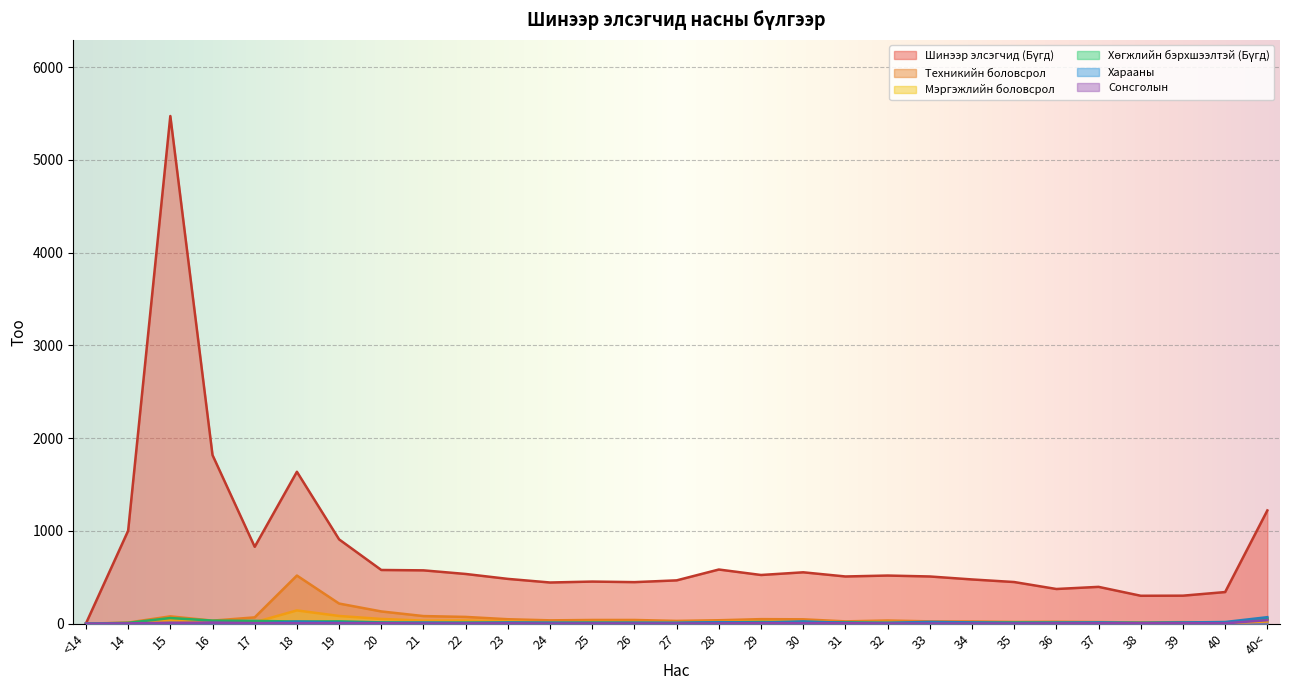

Reading left to right, list all the values displayed in this chart.

Шинээр элсэгчид (Бүгд): 2	1002	5474	1818	829	1638	909	579	575	536	483	444	454	448	467	584	525	554	509	519	509	477	449	374	397	301	302	341	1221
Техникийн боловсрол: 0	12	79	33	68	519	217	132	82	73	48	36	40	40	30	37	49	47	25	34	25	24	19	21	18	12	17	12	55
Мэргэжлийн боловсрол: 0	5	38	16	15	143	83	51	33	34	26	12	19	17	16	20	24	26	15	20	10	11	10	12	13	8	6	6	24
Хөгжлийн бэрхшээлтэй (Бүгд): 0	9	61	33	30	23	25	14	8	11	9	8	11	8	5	13	18	14	15	7	7	10	13	11	9	9	10	8	50
Харааны: 0	0	0	8	2	22	12	8	12	8	13	11	9	11	11	16	12	25	9	10	19	14	8	11	14	8	13	18	70
Сонсголын: 0	3	10	11	6	4	5	6	1	2	3	0	2	1	1	2	6	4	6	1	1	1	1	3	4	5	5	4	38